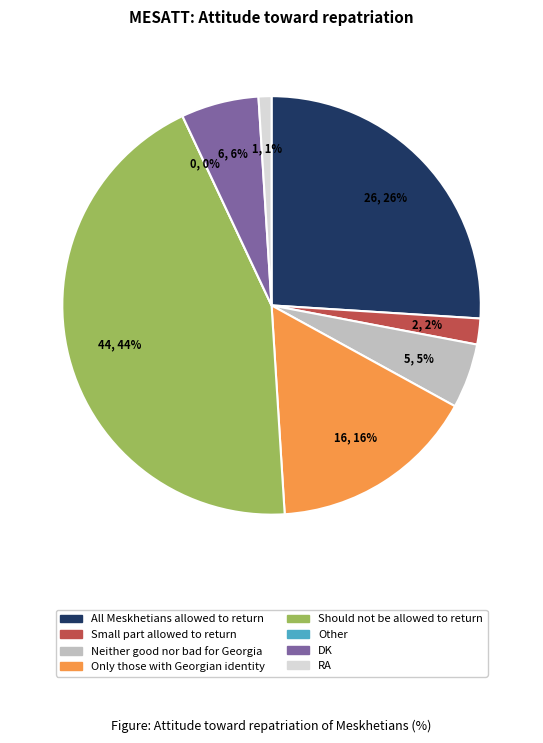

To the nearest percent, what is the difference between the Deported Meskhetians should not be allowed and RA slice percentages?

43%